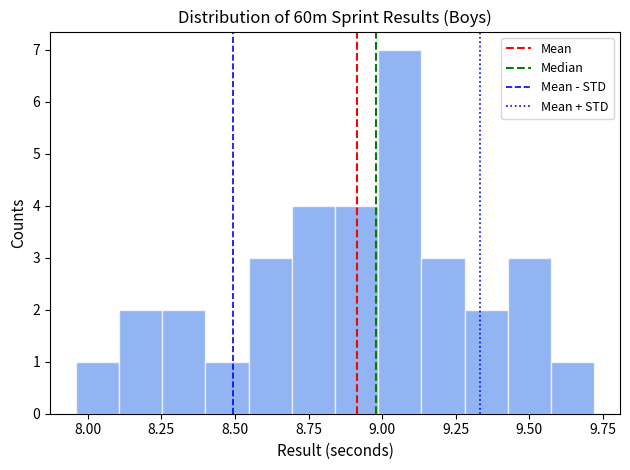

Around what value on the x-axis is the tallest bar? Give the approximate position of its centre, as read against the axis.

9.05